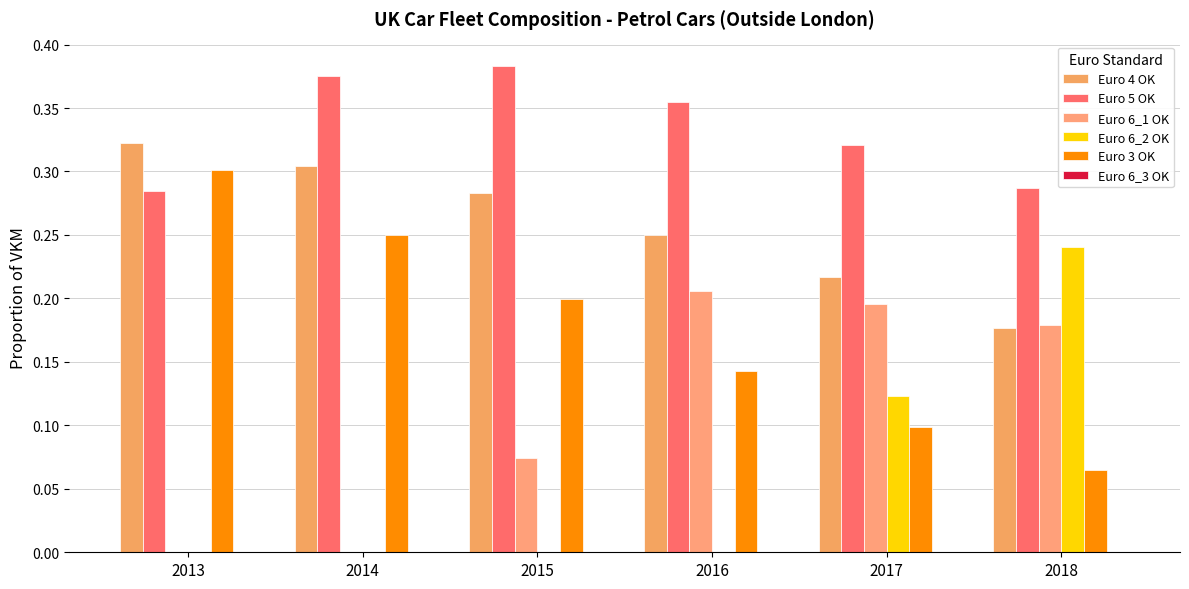

Does the chart contain stacked bars?

No